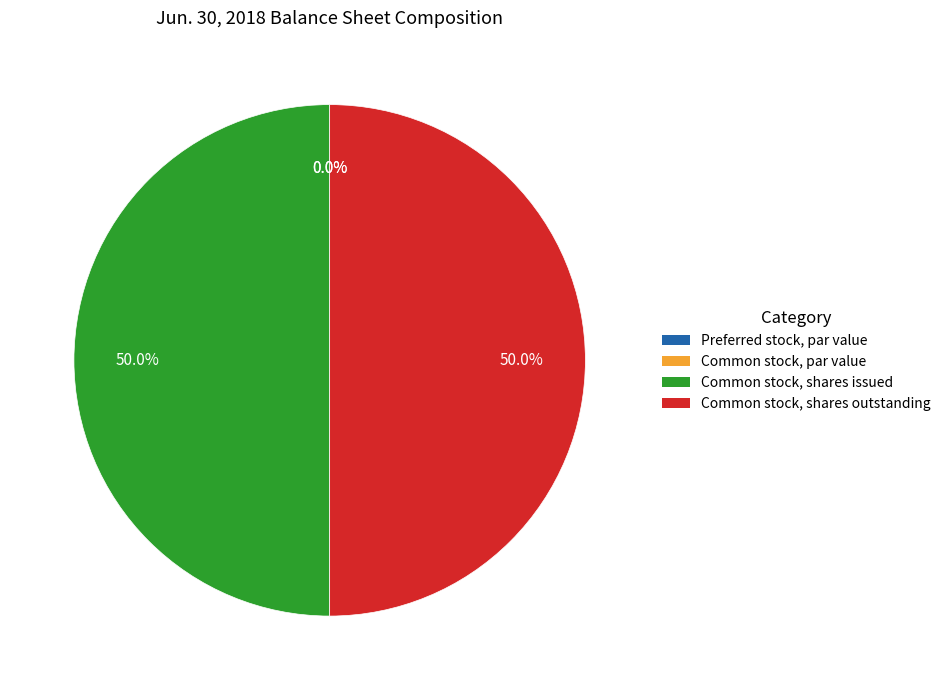

Does Common stock, par value represent more than half of the total?

No